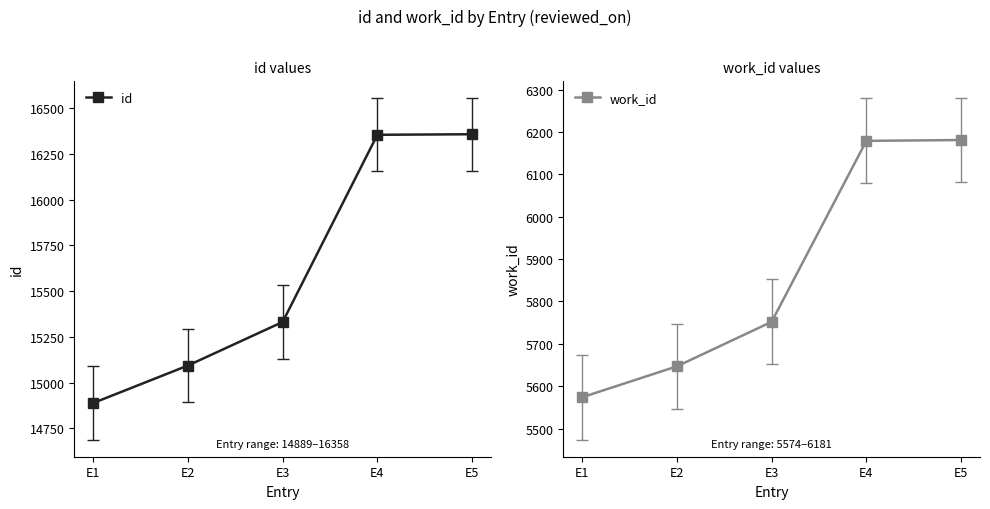

What is the total value across all series at E5?

22539